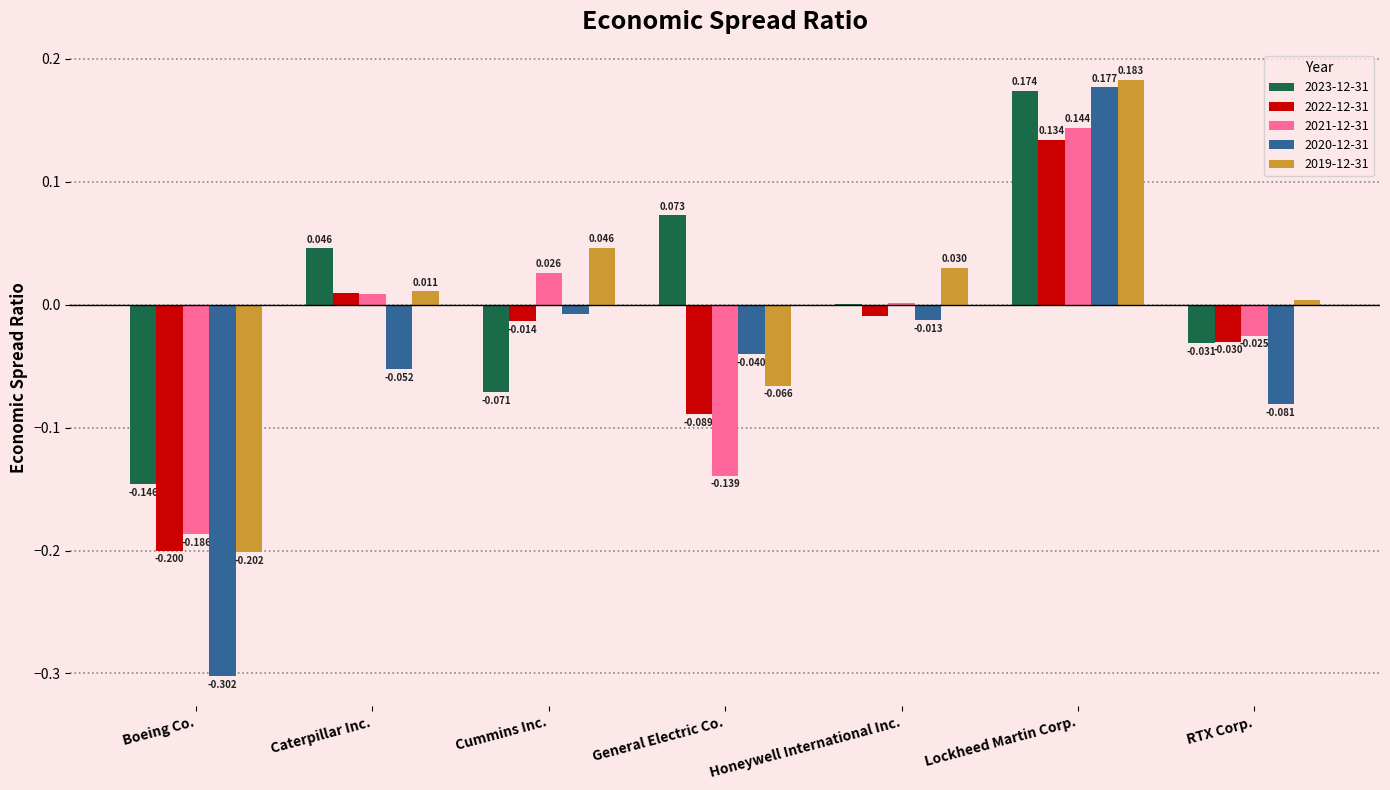

Is the value of 2023-12-31 at Caterpillar Inc. greater than the value of 2022-12-31 at Caterpillar Inc.?

Yes